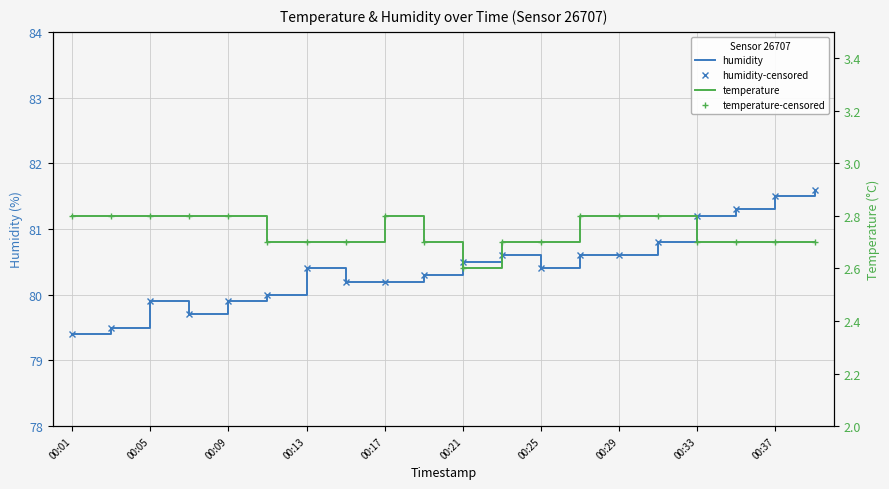

The temperature series shows 2.8 at 00:09. True or false?

True